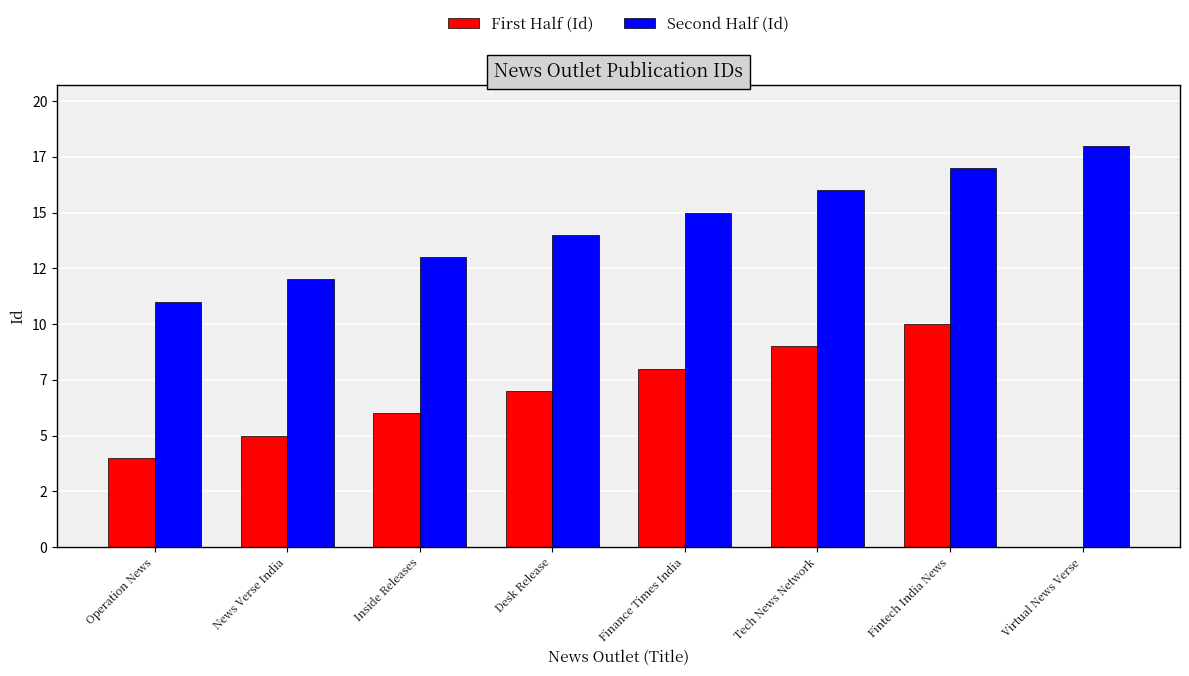

Where is Second Half (Id) nearest to the value 14?

Desk Release